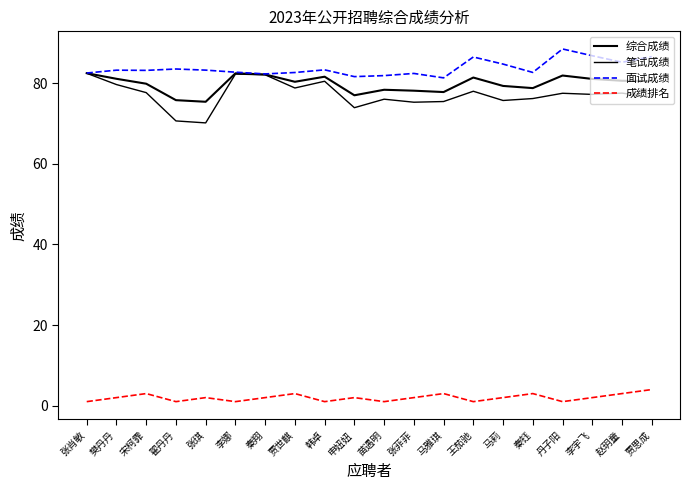

Which series changed the most between 张琪 and 李宇飞?

笔试成绩